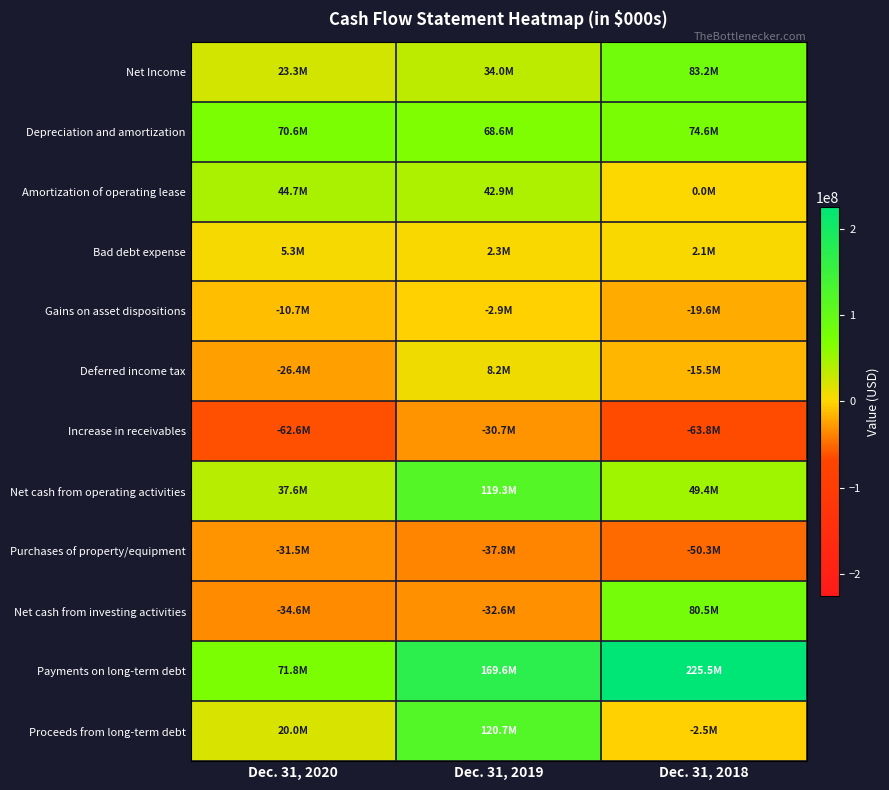

Which series has the largest total across all categories?

Payments on long-term debt